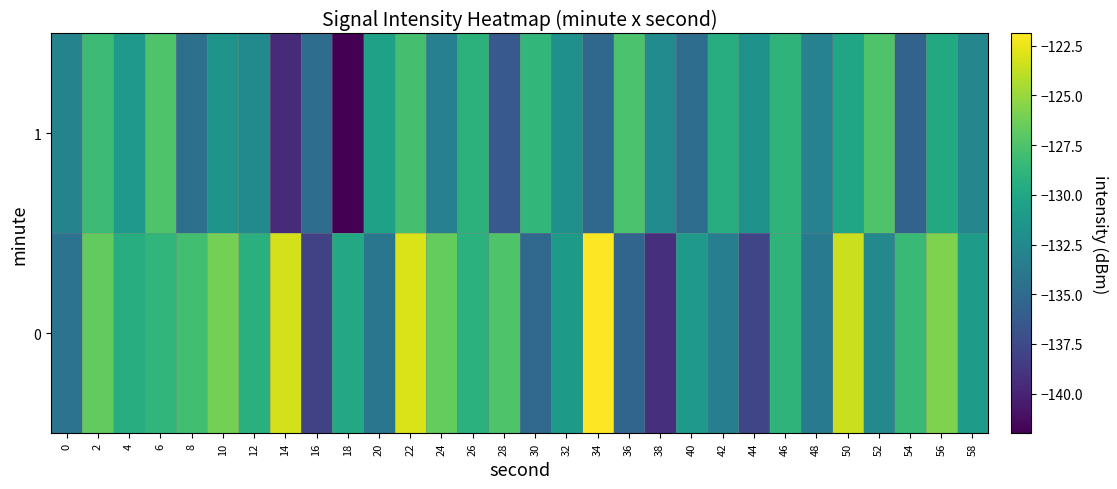

What is the spread (max minus min) of values at 18?

12.1